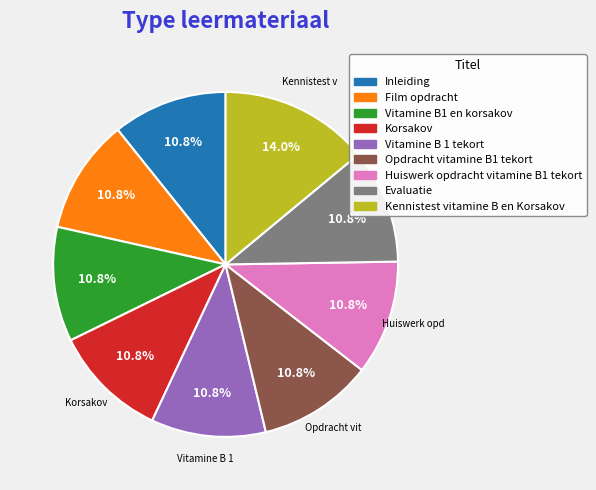

What is the ratio of the value at Huiswerk opdracht vitamine B1 tekort to the value at Opdracht vitamine B1 tekort?

1.0